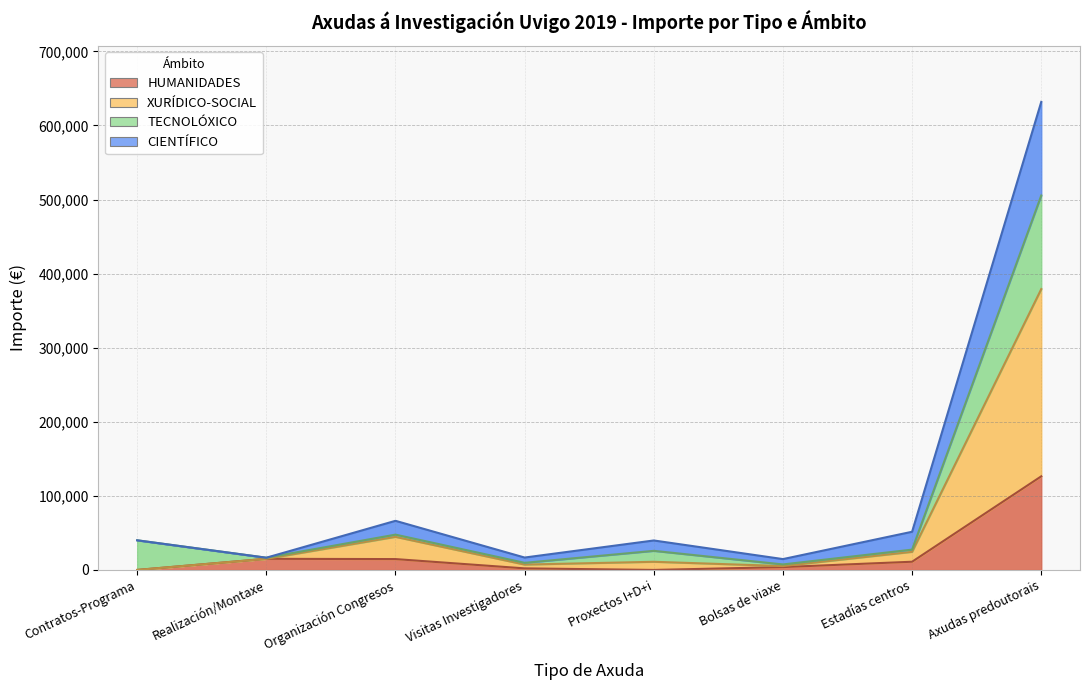

How many data points does each series have?

8